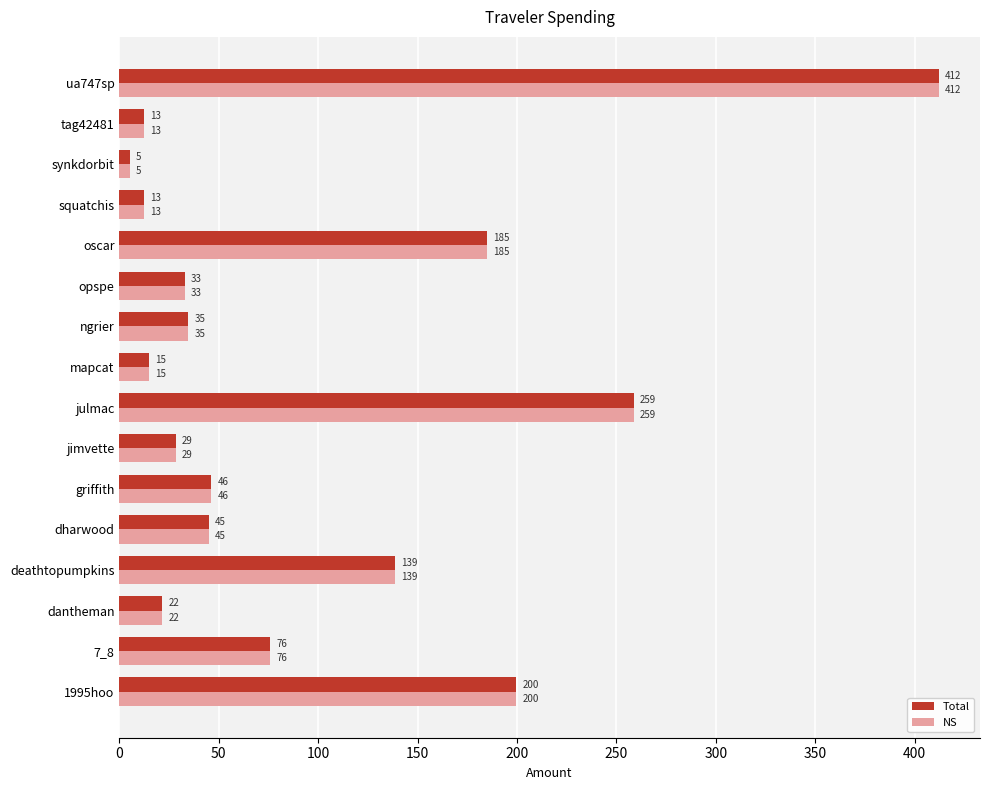

At how many categories does at least one series exceed 127?

5